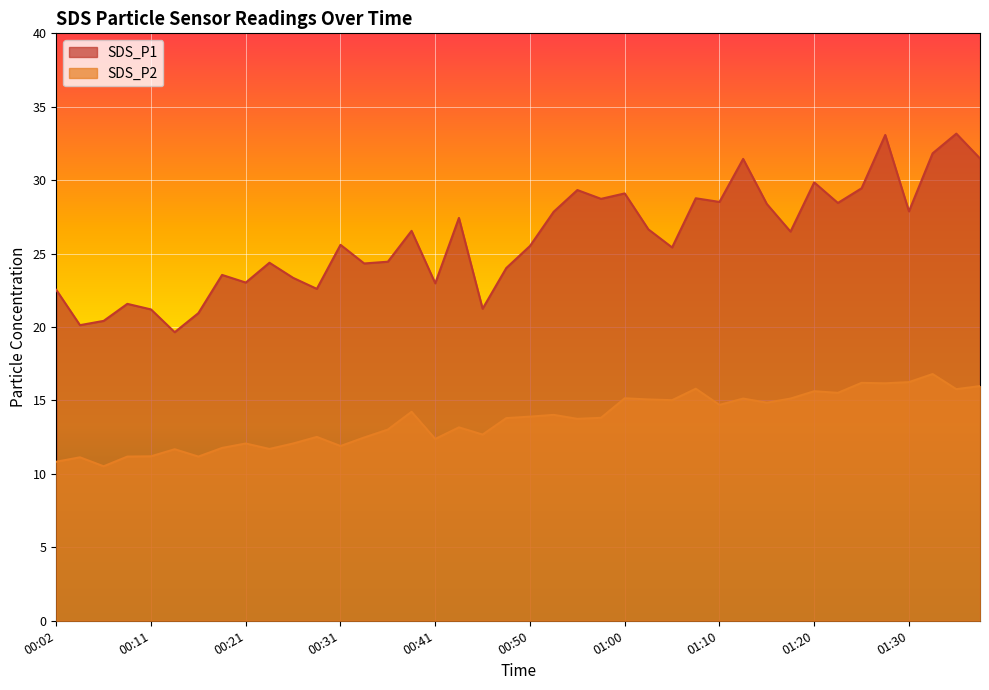

Where is the first local minimum for SDS_P1?

00:04